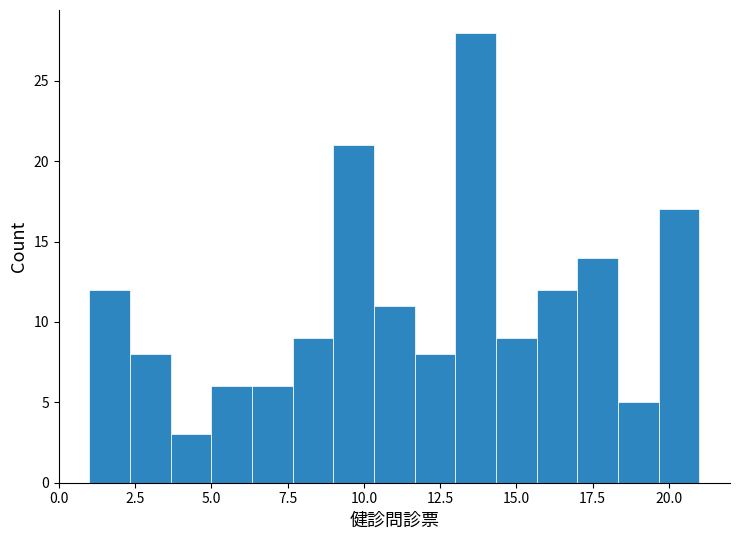

Around what value on the x-axis is the tallest bar? Give the approximate position of its centre, as read against the axis.

13.5